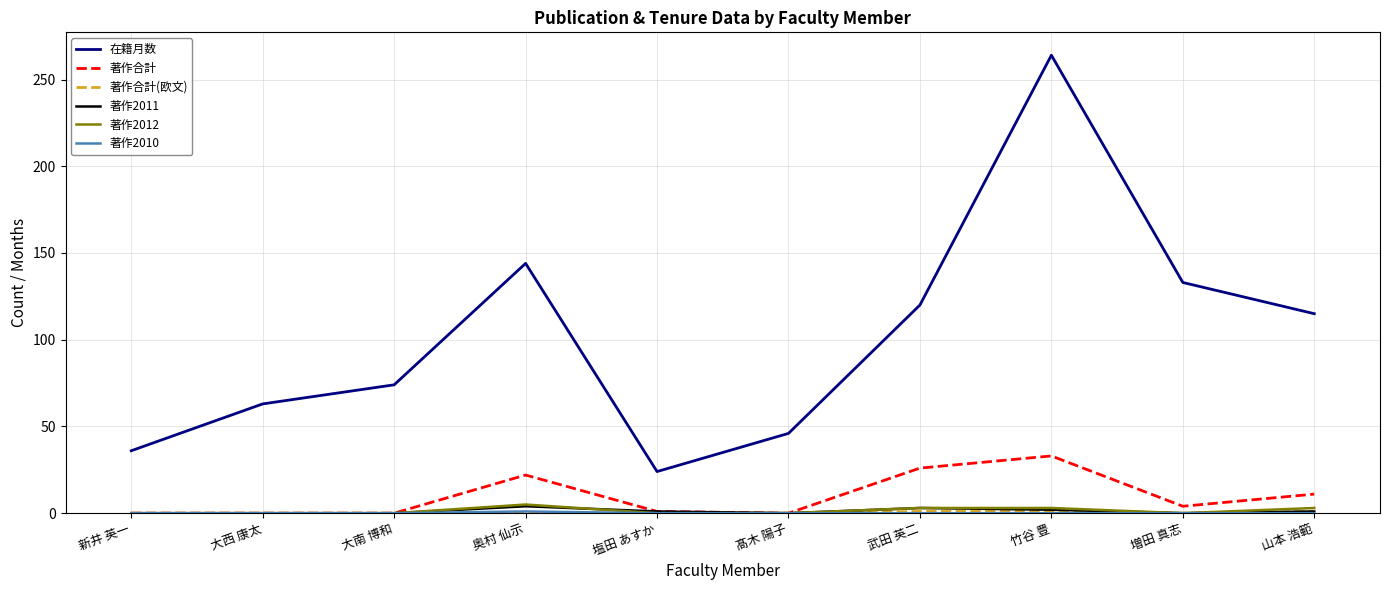

The 著作合計 series shows 13 at 大西 康太. True or false?

False